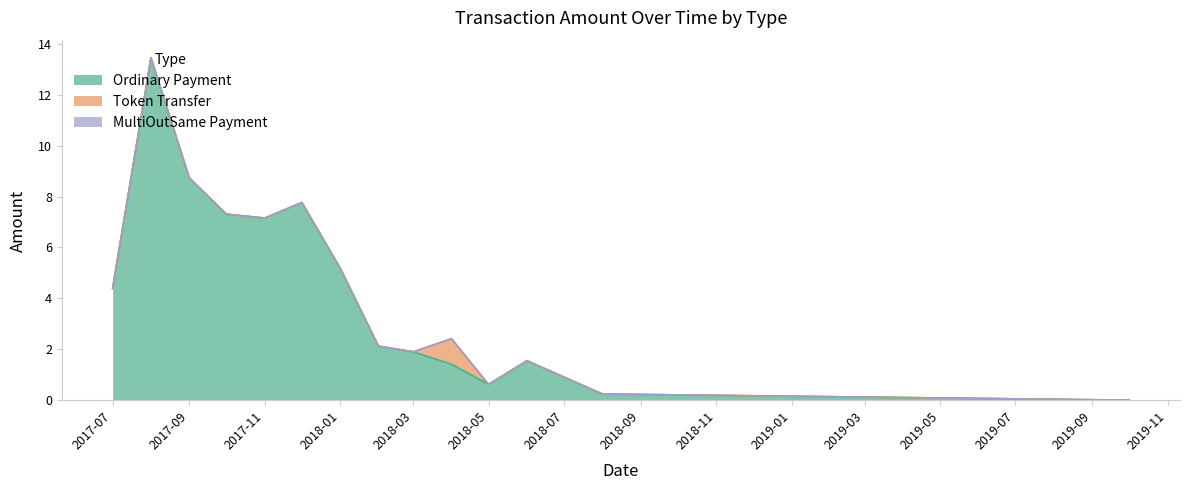

What are all the series names shown in the legend?

Ordinary Payment, Token Transfer, MultiOutSame Payment